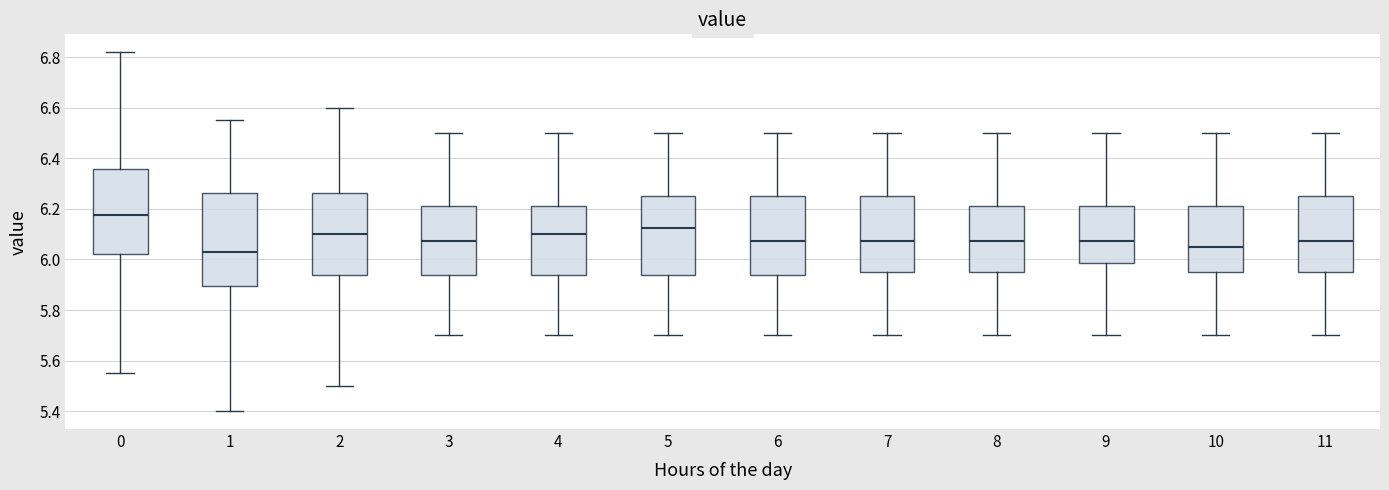

Where does the upper whisker of the box at x = 7 end on the y-axis? The values are not printed on the chart, so give them approximately, as read against the axis.

6.50